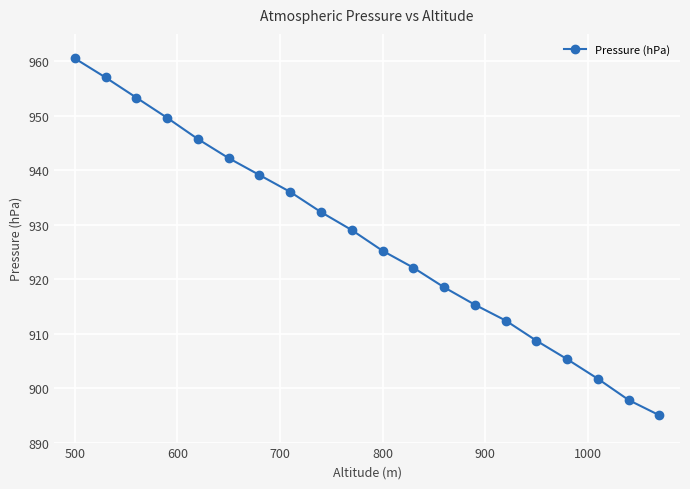

What is the minimum value shown in the chart?

895.0